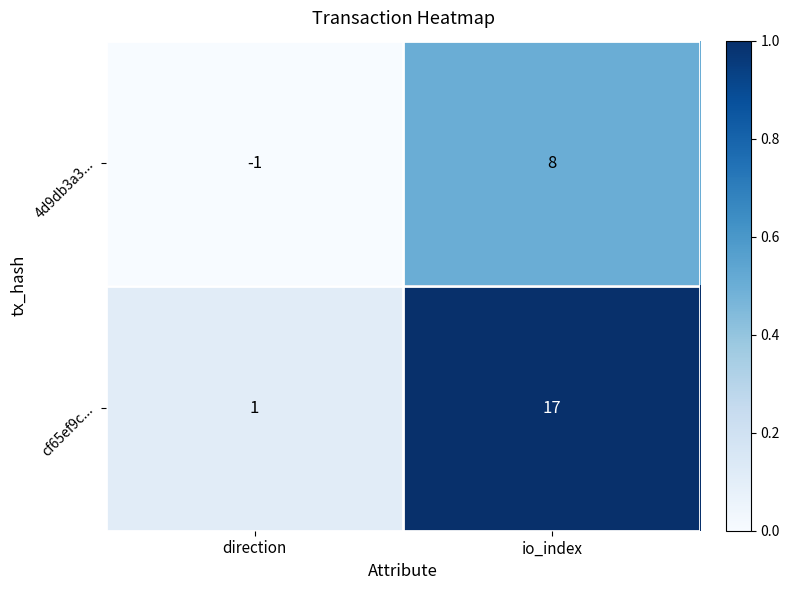

Where is 4d9db3a3... nearest to the value 3?

direction